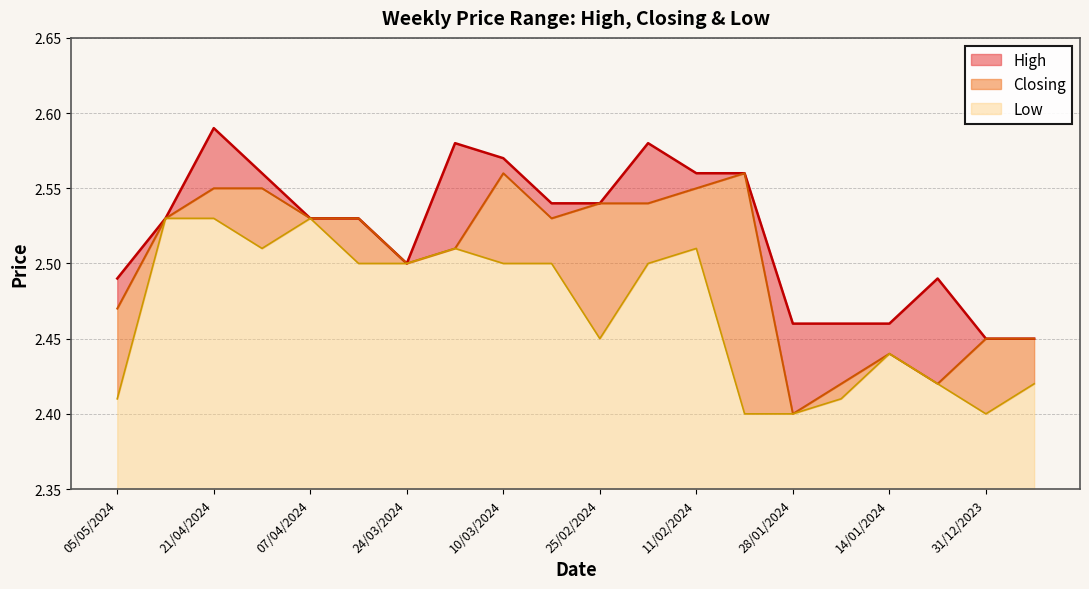

In Closing, how many points are lower than both neighbors (excluding endpoints)?

4